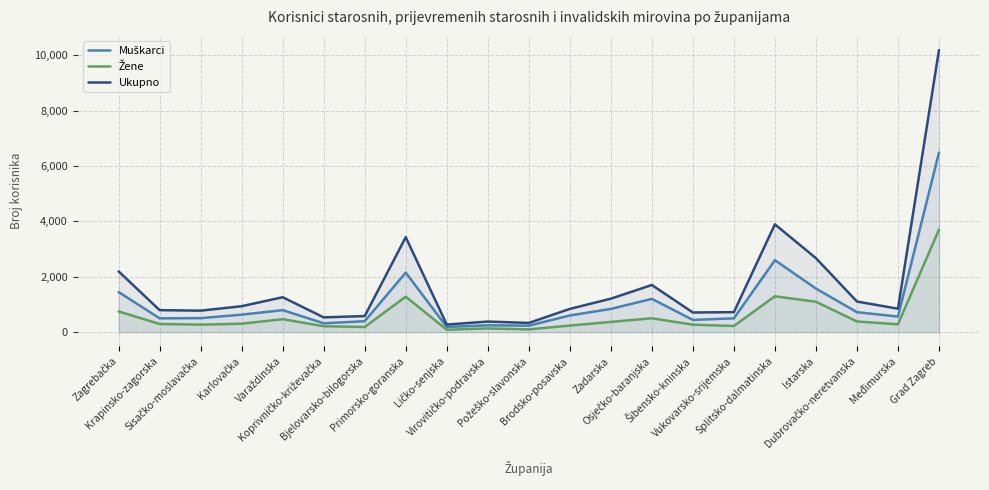

What is the value of the Žene point at the 5th from the left?

467